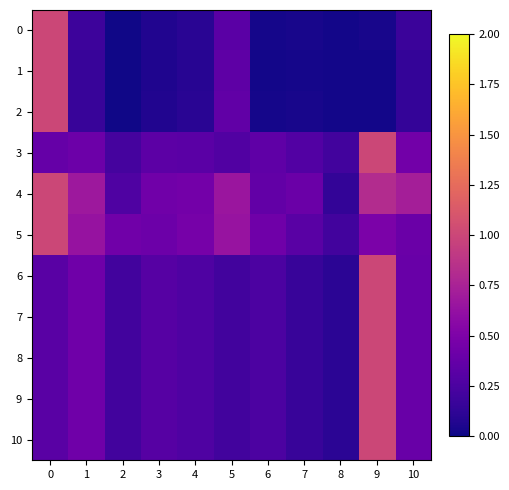

What is the difference between the highest and lowest values at 7?

0.4